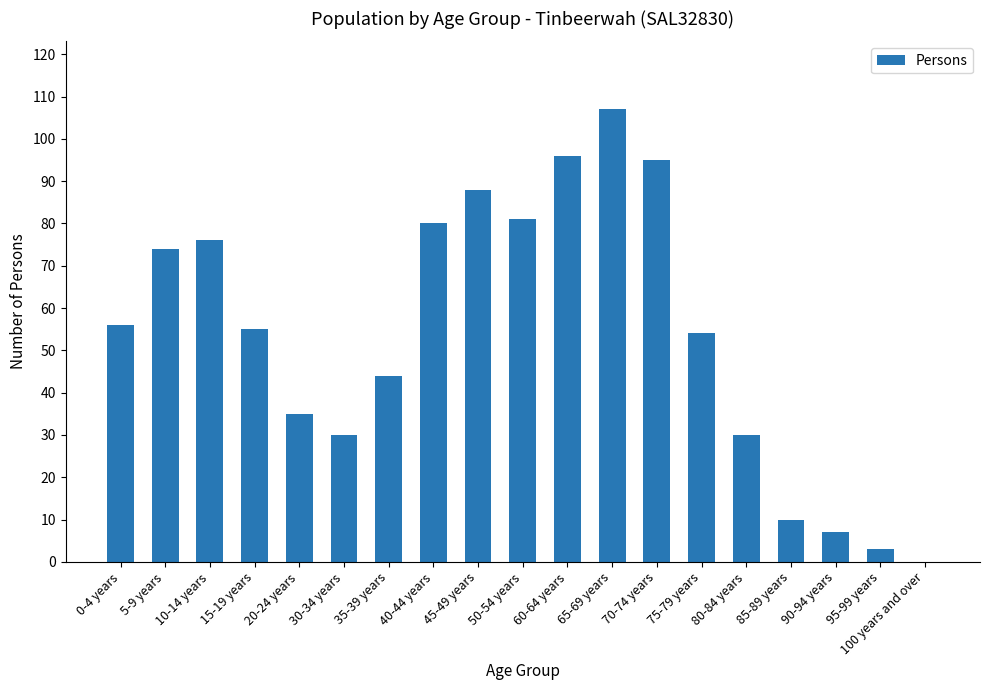

What is the change in value from 30-34 years to 100 years and over?

-30